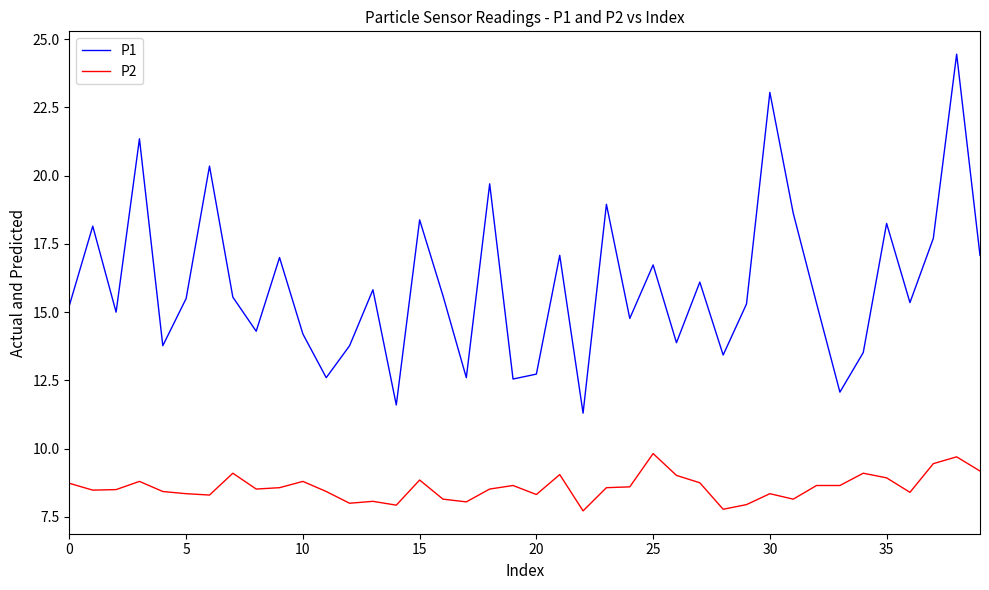

Rank the series by their average value, from lowest to highest.

P2, P1